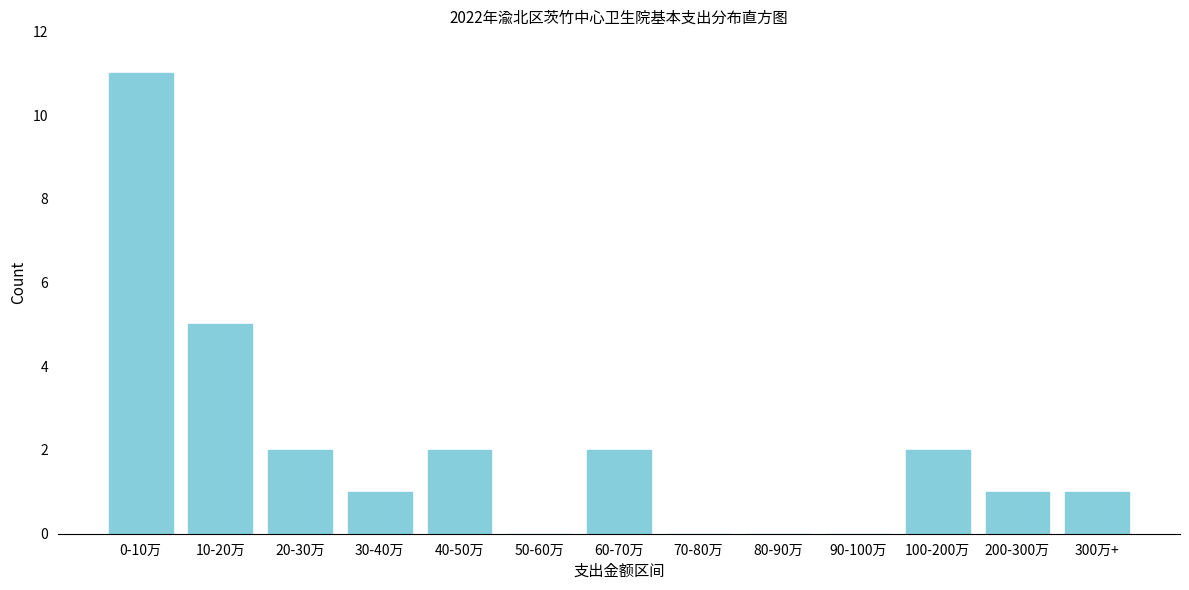

Reading left to right, list all the values displayed in this chart.

0-10万=11	10-20万=5	20-30万=2	30-40万=1	40-50万=2	50-60万=0	60-70万=2	70-80万=0	80-90万=0	90-100万=0	100-200万=2	200-300万=1	300万+=1